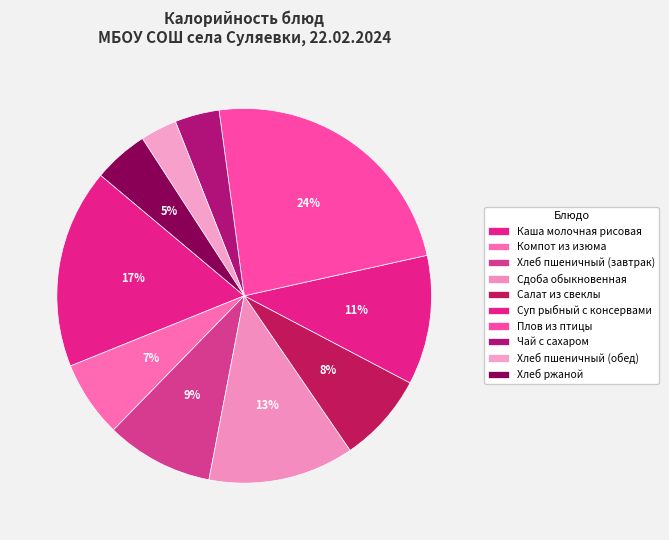

What percentage is NOT represented by Чай с сахаром?

96.2%